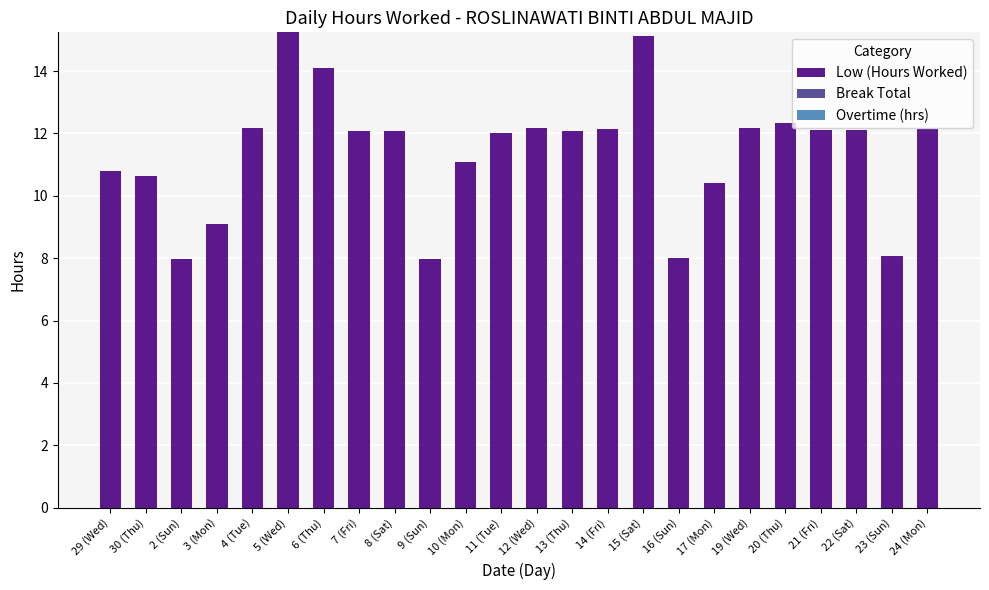

What is the average value?

11.4